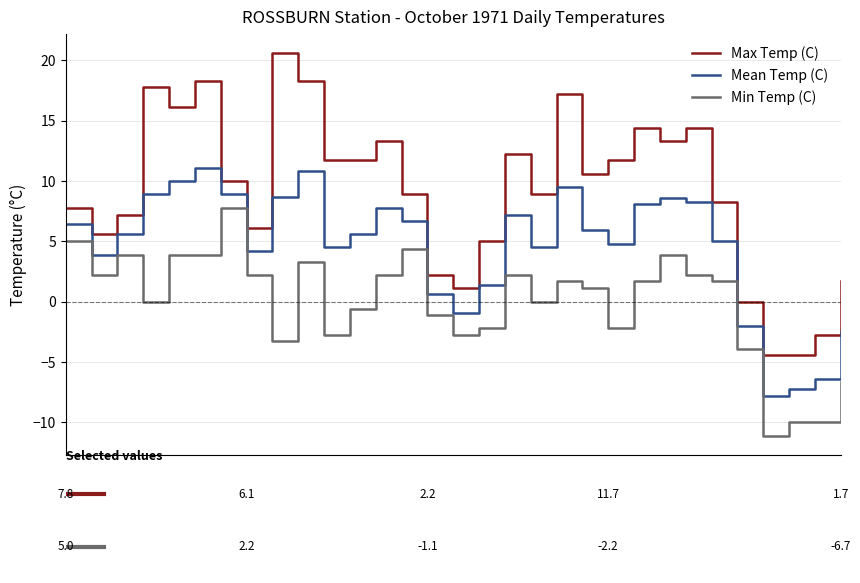

Which series has the largest range (max minus min)?

Max Temp (C)